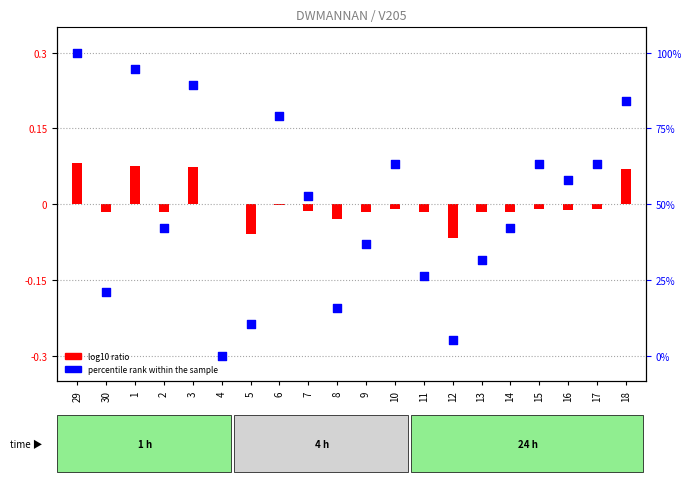

What is the total value across all series at 9?

-0.1